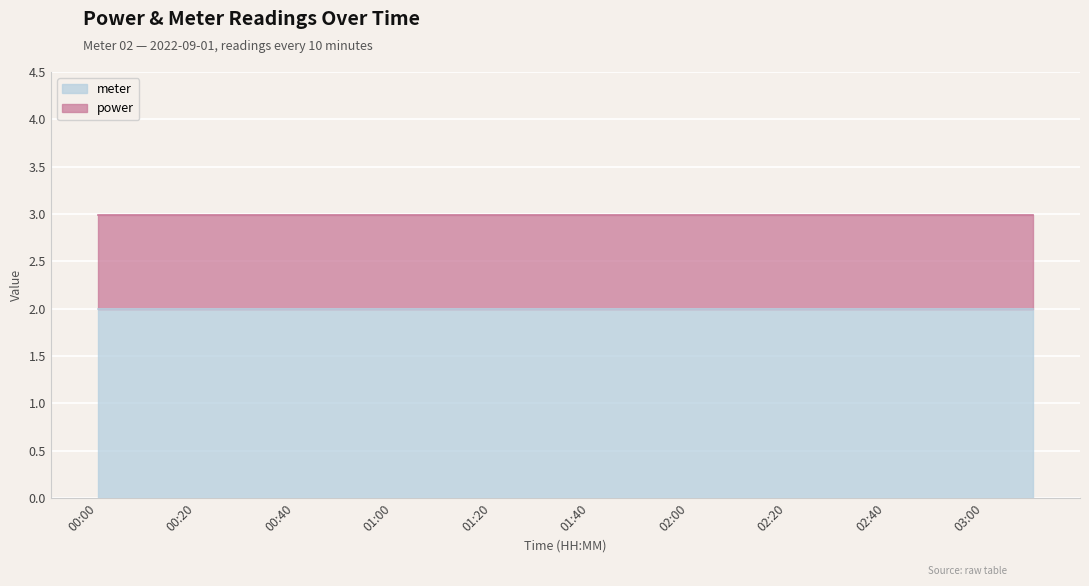

Between 01:40 and 00:00, which is larger?

01:40